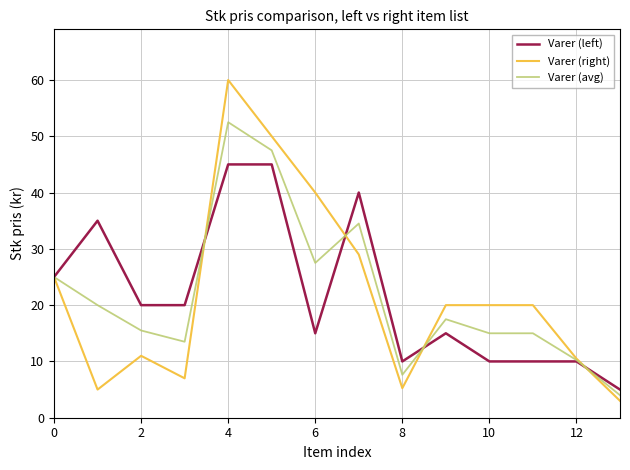

Which series has the widest spread of values?

Varer (right)